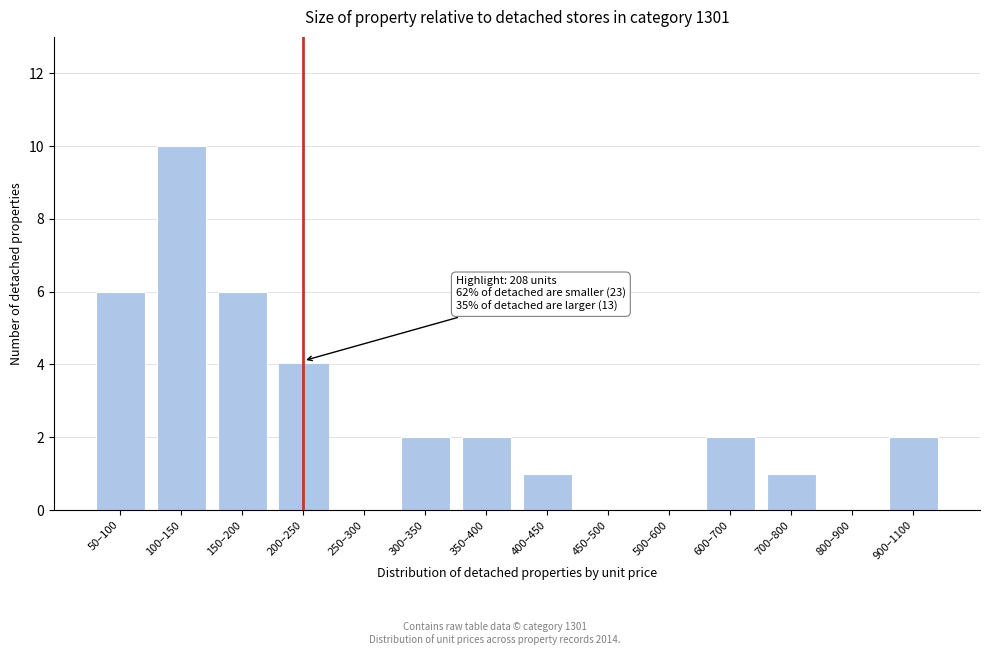

Reading left to right, what are all the values shown in this chart?

50–100=6	100–150=10	150–200=6	200–250=4	250–300=0	300–350=2	350–400=2	400–450=1	450–500=0	500–600=0	600–700=2	700–800=1	800–900=0	900–1100=2